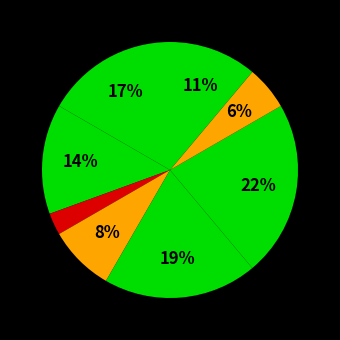

Is there any slice that represents more than half of the pie?

No